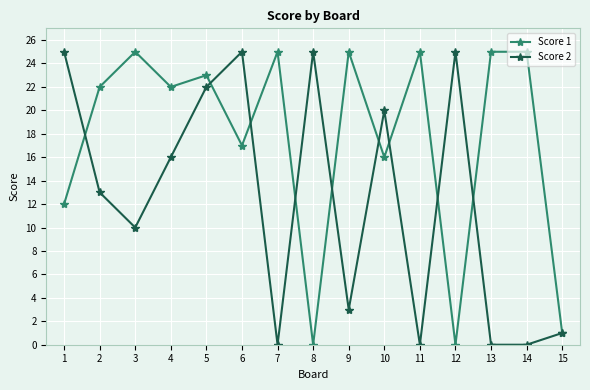

How many distinct data groups are displayed?

2